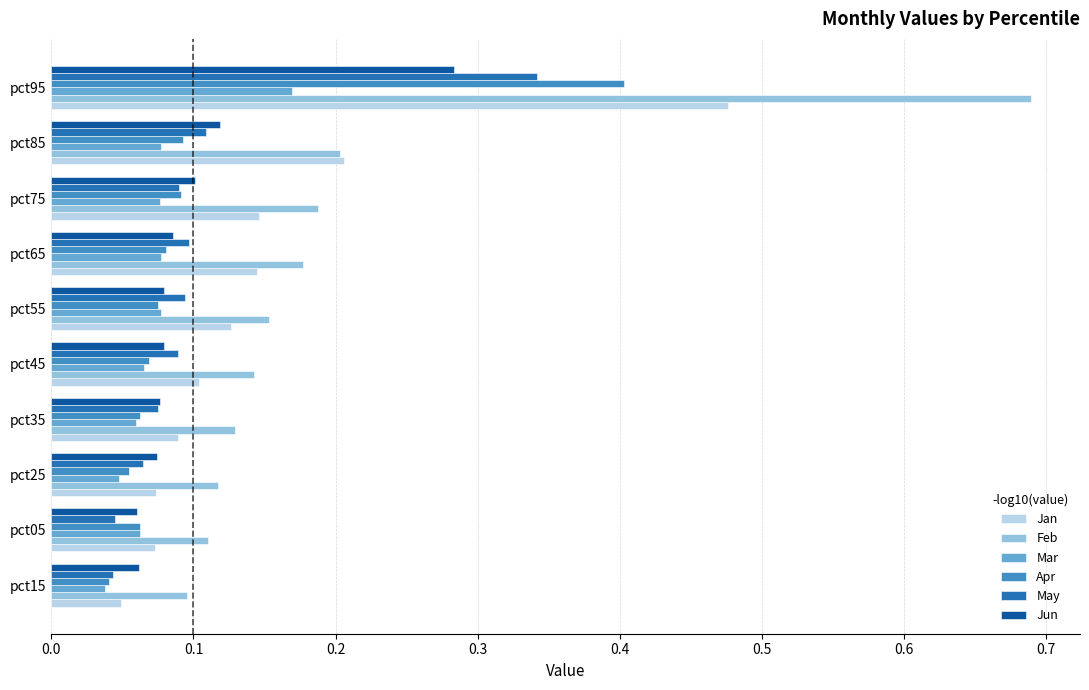

The Jan series shows 0.1 at pct45. True or false?

True